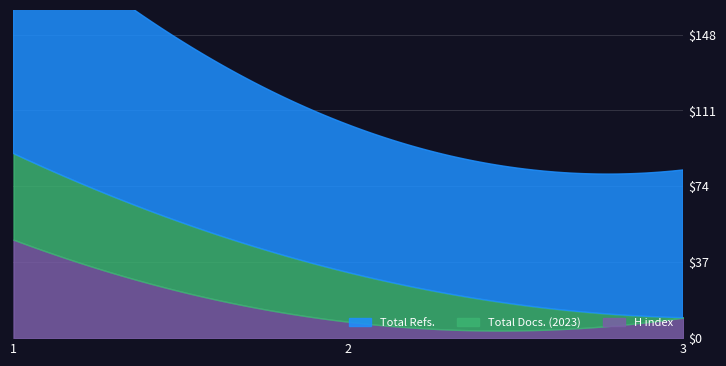

Reading left to right, transcribe all the data shown in this chart.

H index: 48	8	10
Total Docs. (2023): 42	24	0
Total Refs.: 116	72	72